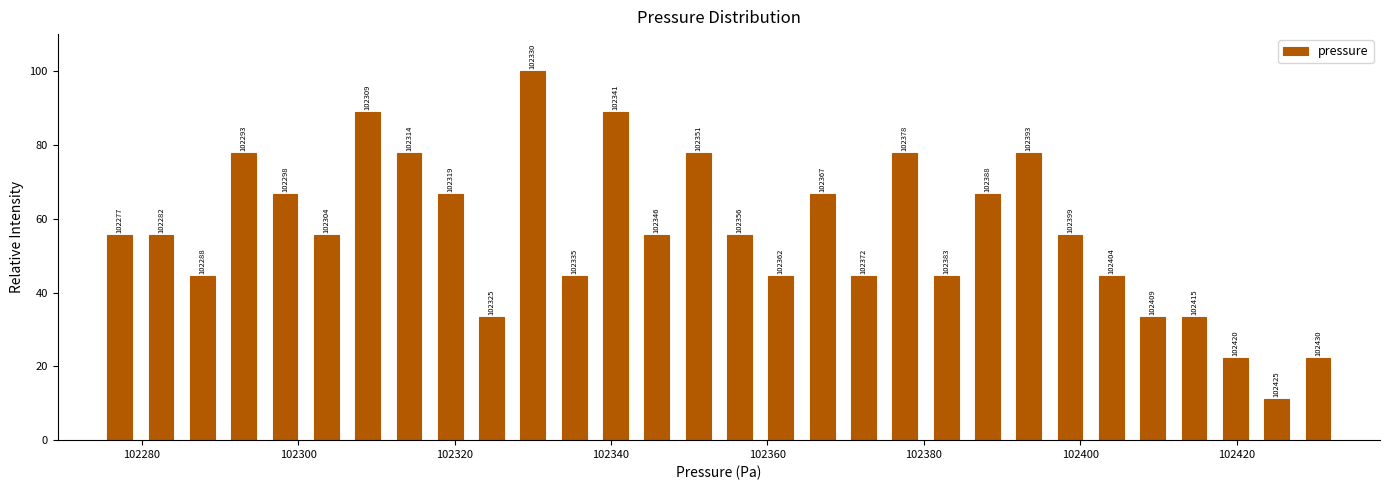

Read against the x-axis, roughly where is the centre of the tallest bar?

102330